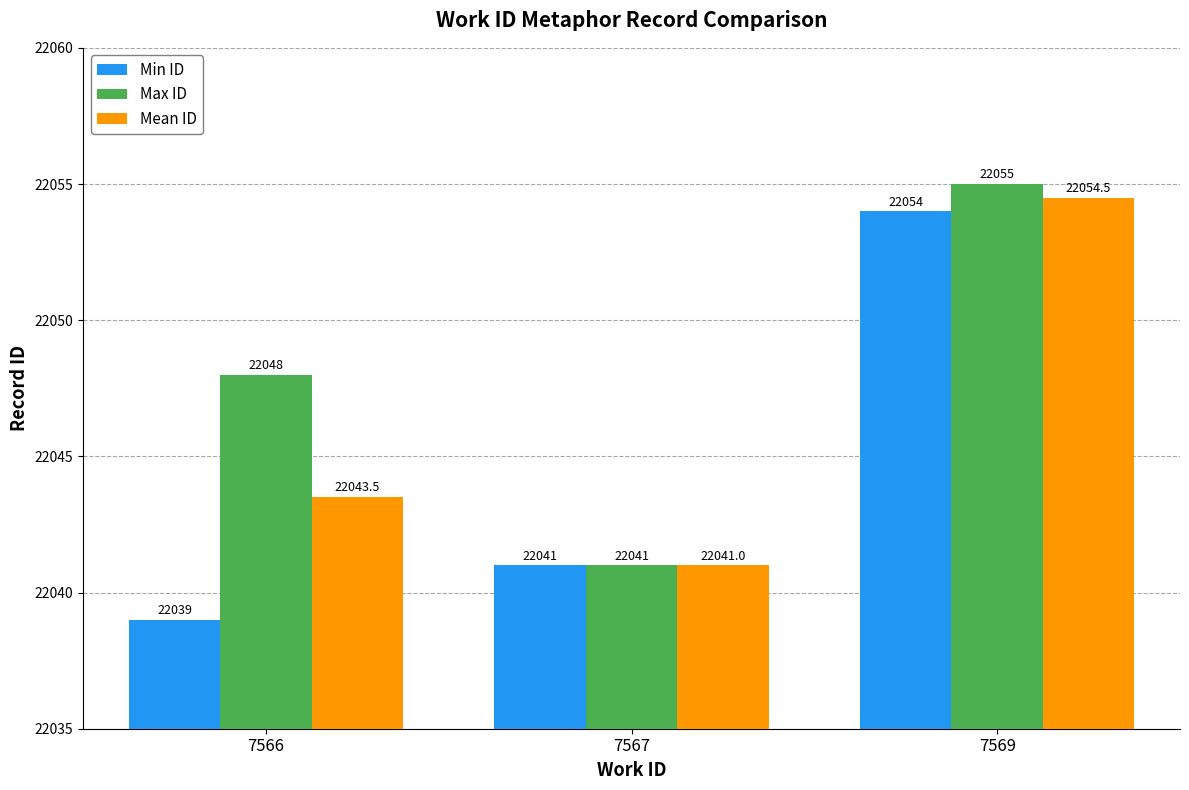

How many data points does each series have?

3